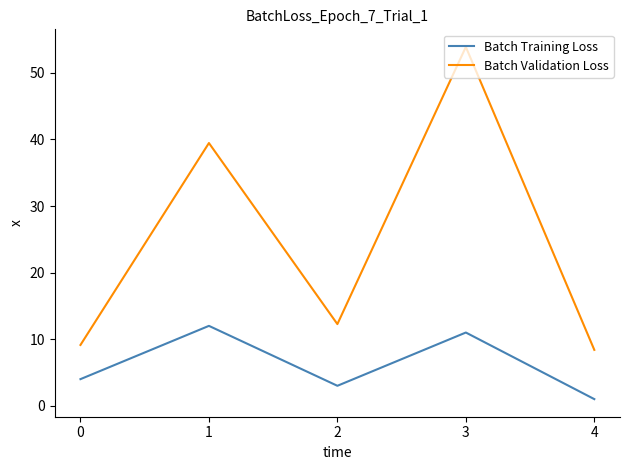

What is the approximate value of Batch Training Loss at 3?

11.0